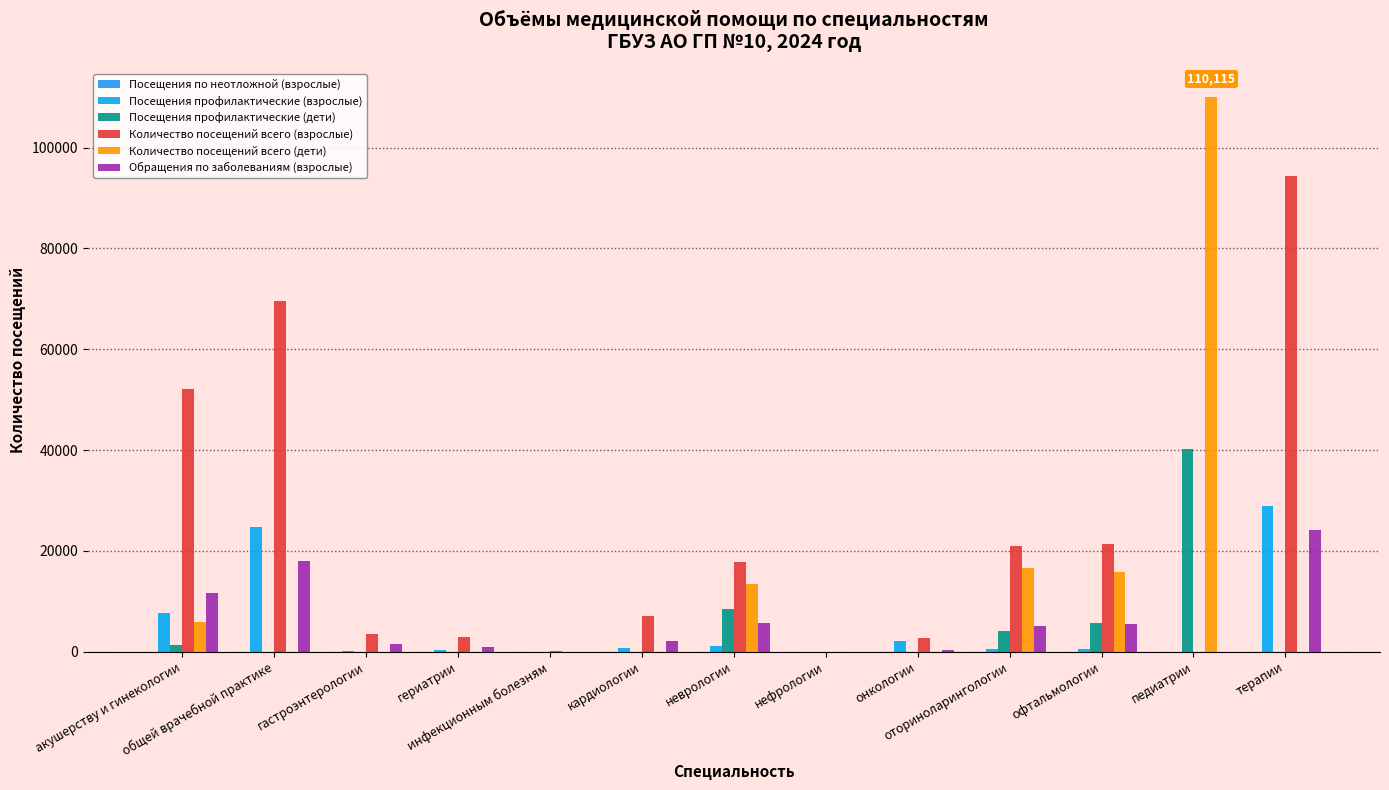

How many series are shown in this chart?

5